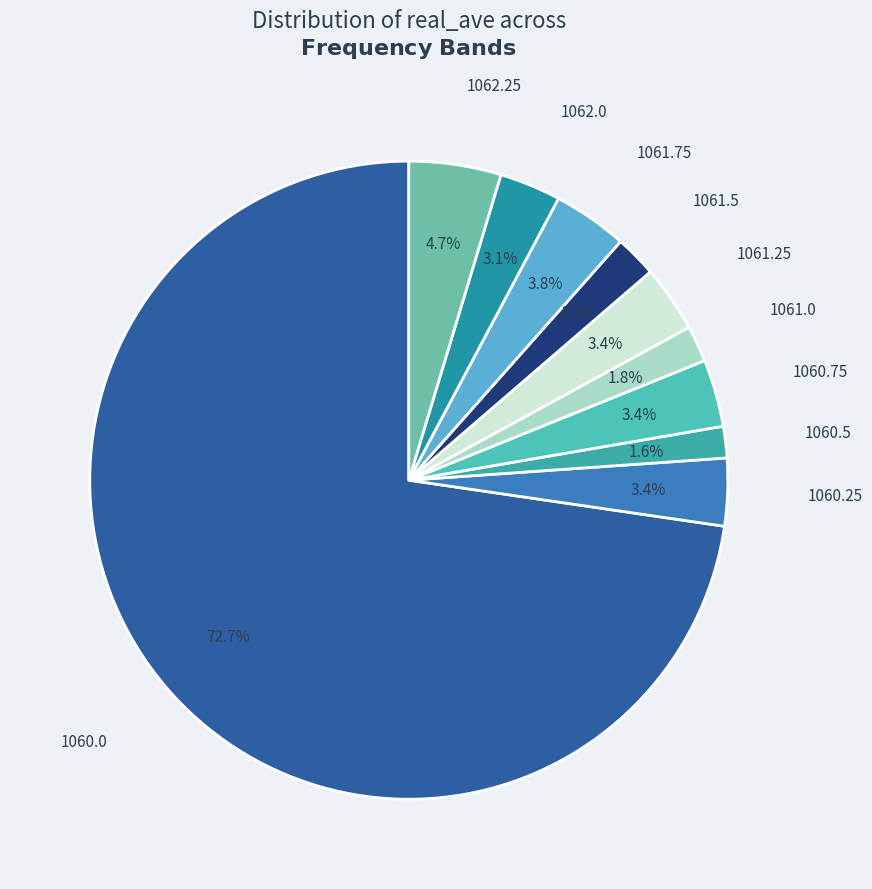

To the nearest percent, what is the difference between the largest and smallest slice percentages?

71%